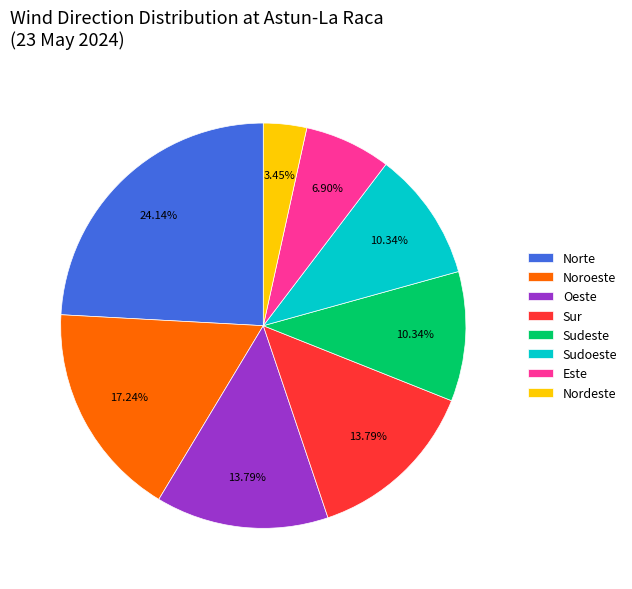

True or false: Oeste accounts for 1% of the total.

False